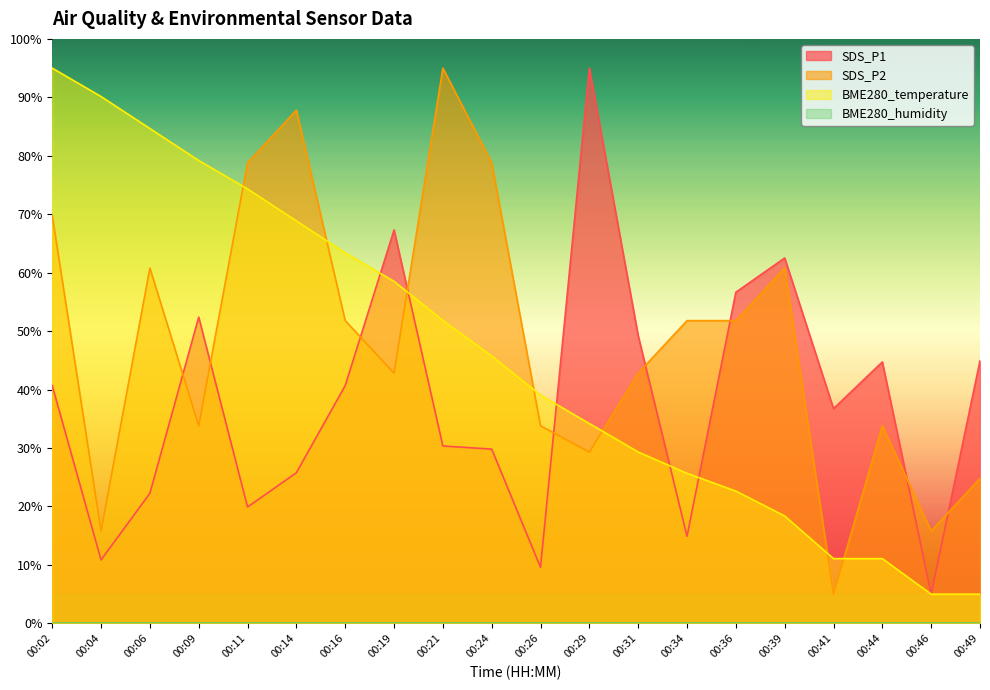

What is the smallest value displayed?

0.0